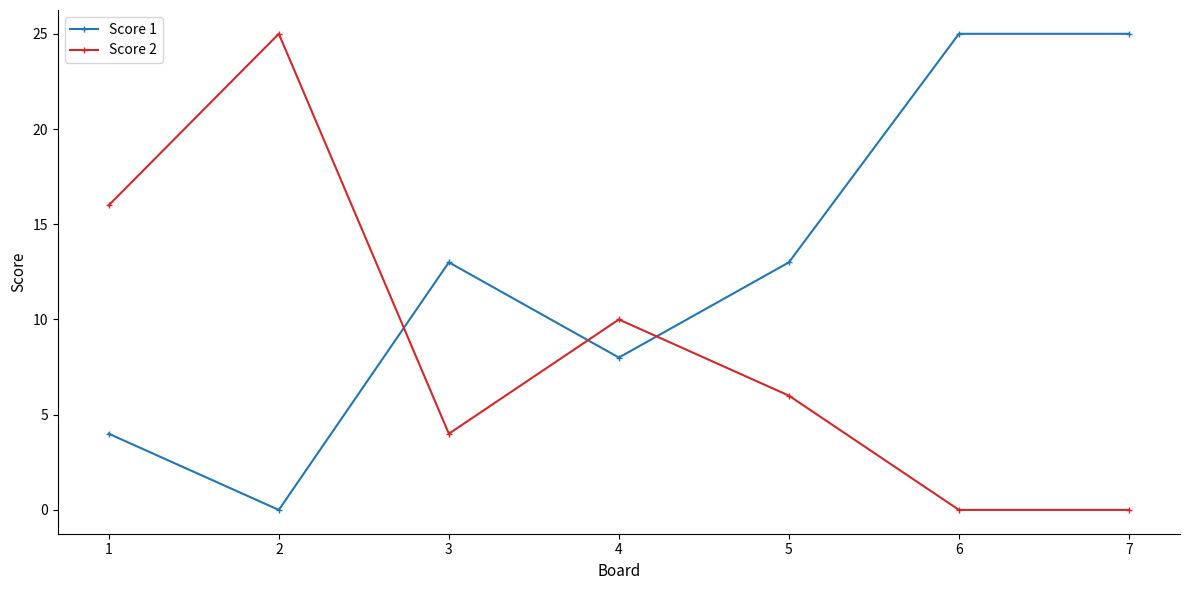

Which series has the largest total across all categories?

Score 1